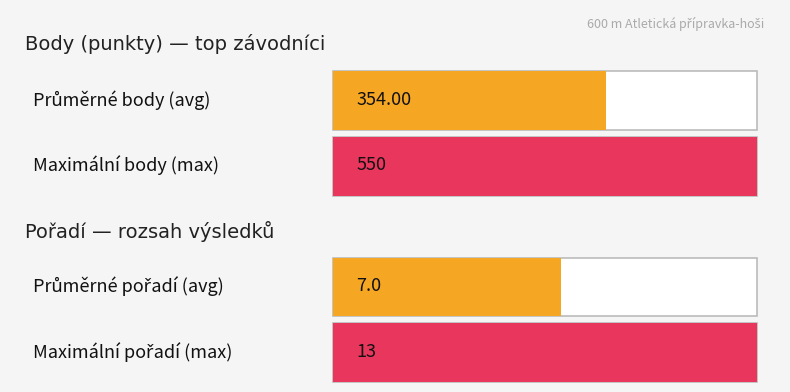

Does the chart contain stacked bars?

No